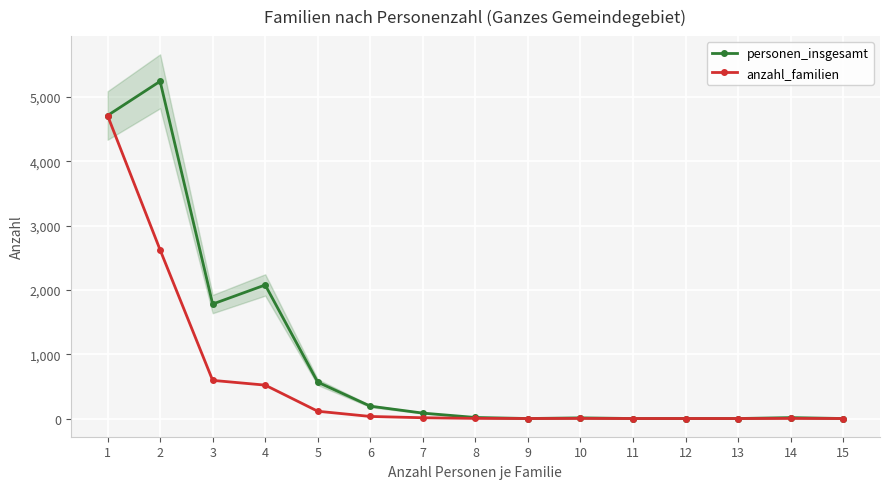

Is it true that personen_insgesamt equals 192 at 6?

True